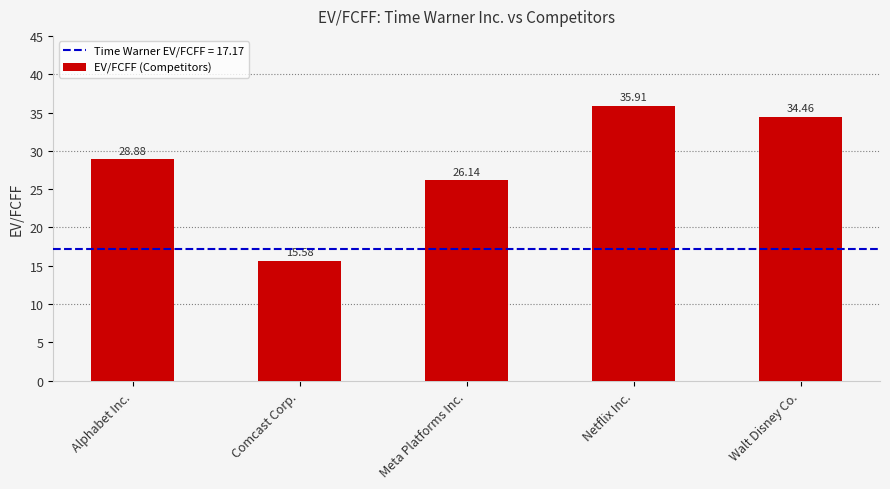

The value at Netflix Inc. is 35.9. True or false?

True